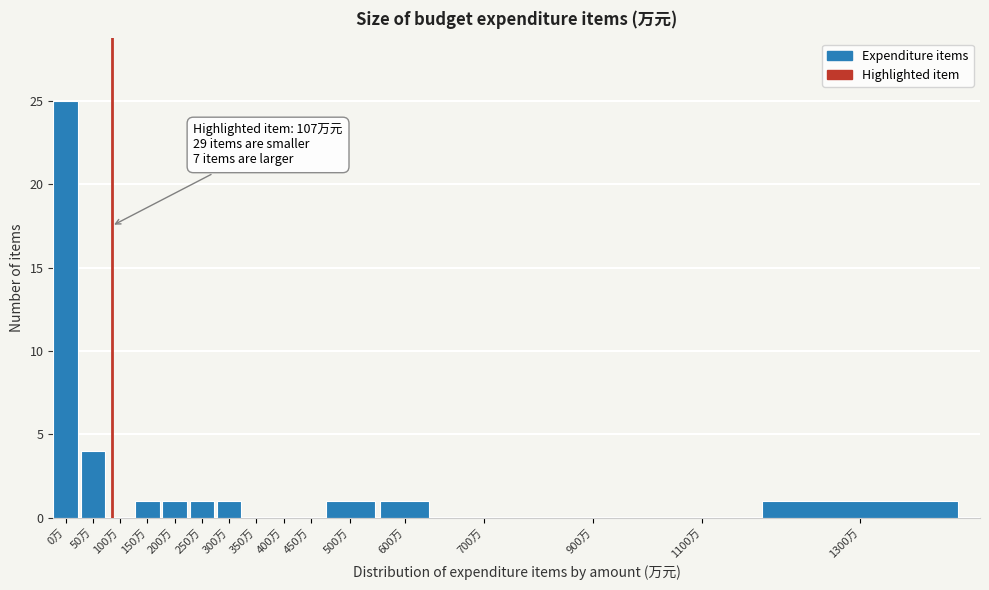

Reading right to left, extract all data points from this chart.

1300万=1	1100万=0	900万=0	700万=0	600万=1	500万=1	450万=0	400万=0	350万=0	300万=1	250万=1	200万=1	150万=1	100万=0	50万=4	0万=25